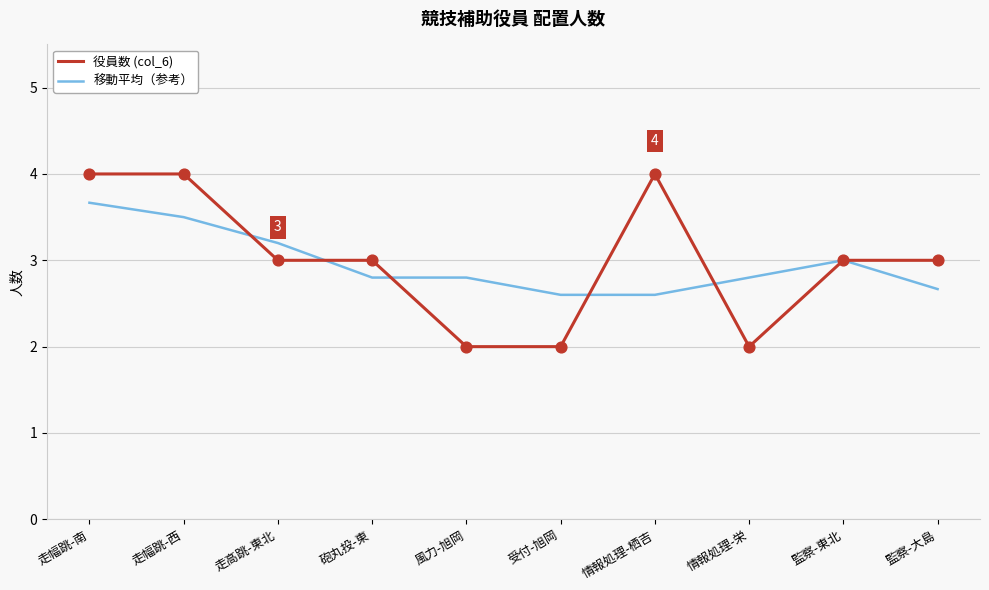

Which series has the largest range (max minus min)?

役員数 (col_6)